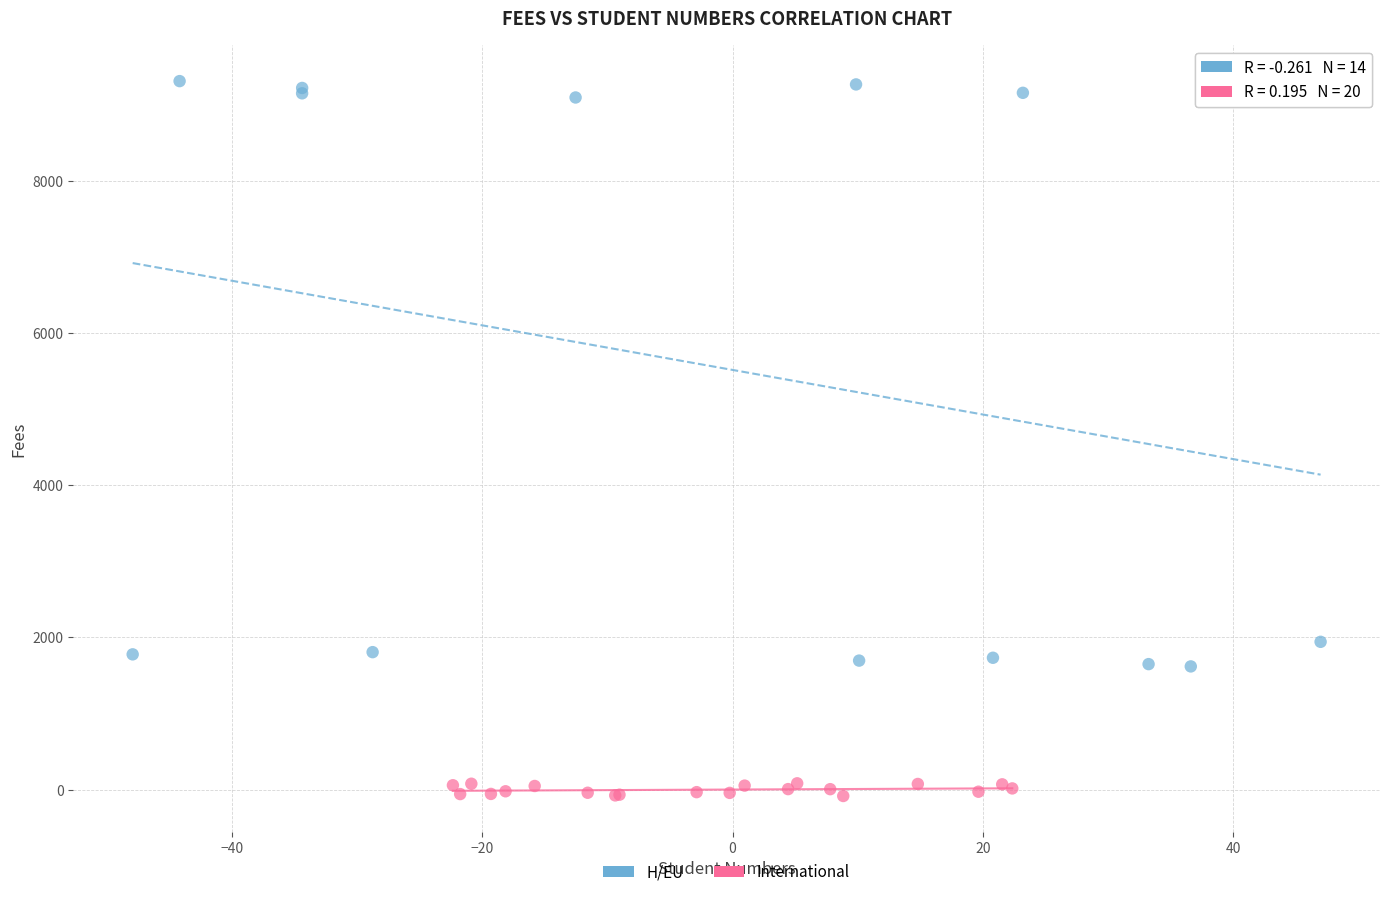

Which series contains the lowest Y value?

International